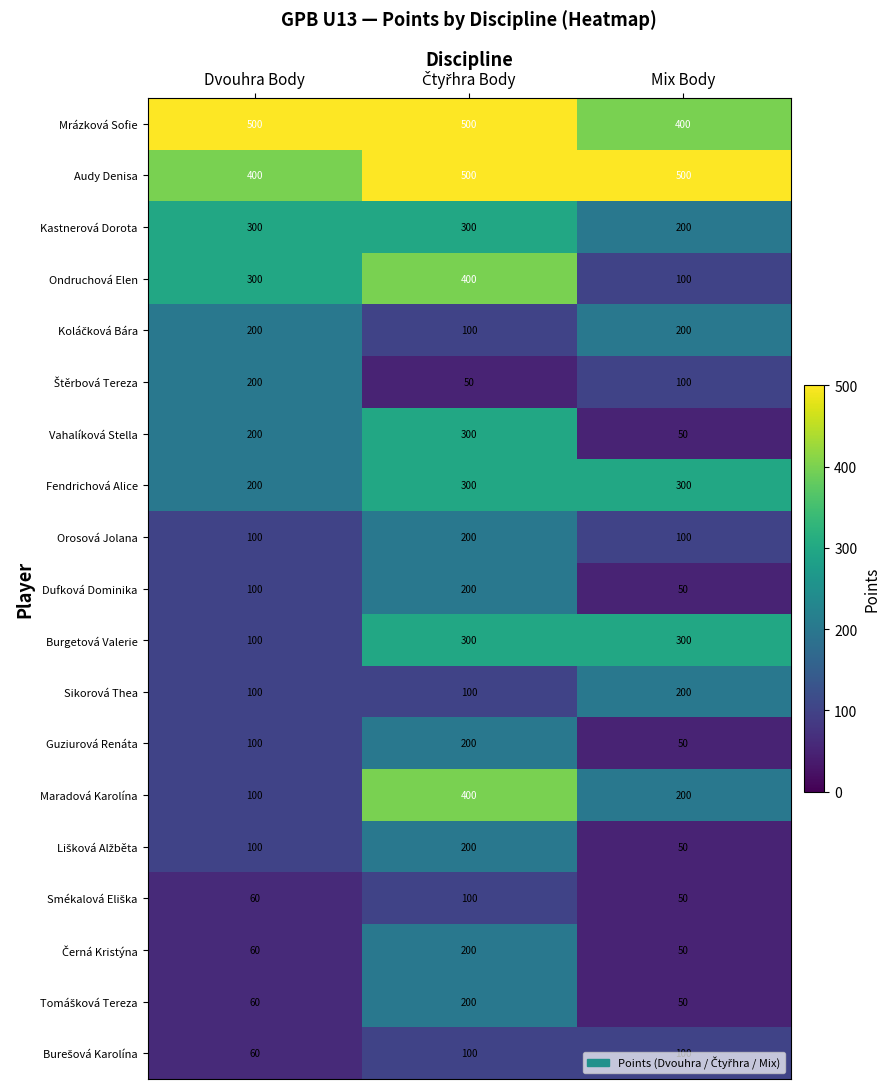

What is the lowest value of the Maradová Karolína series?

100